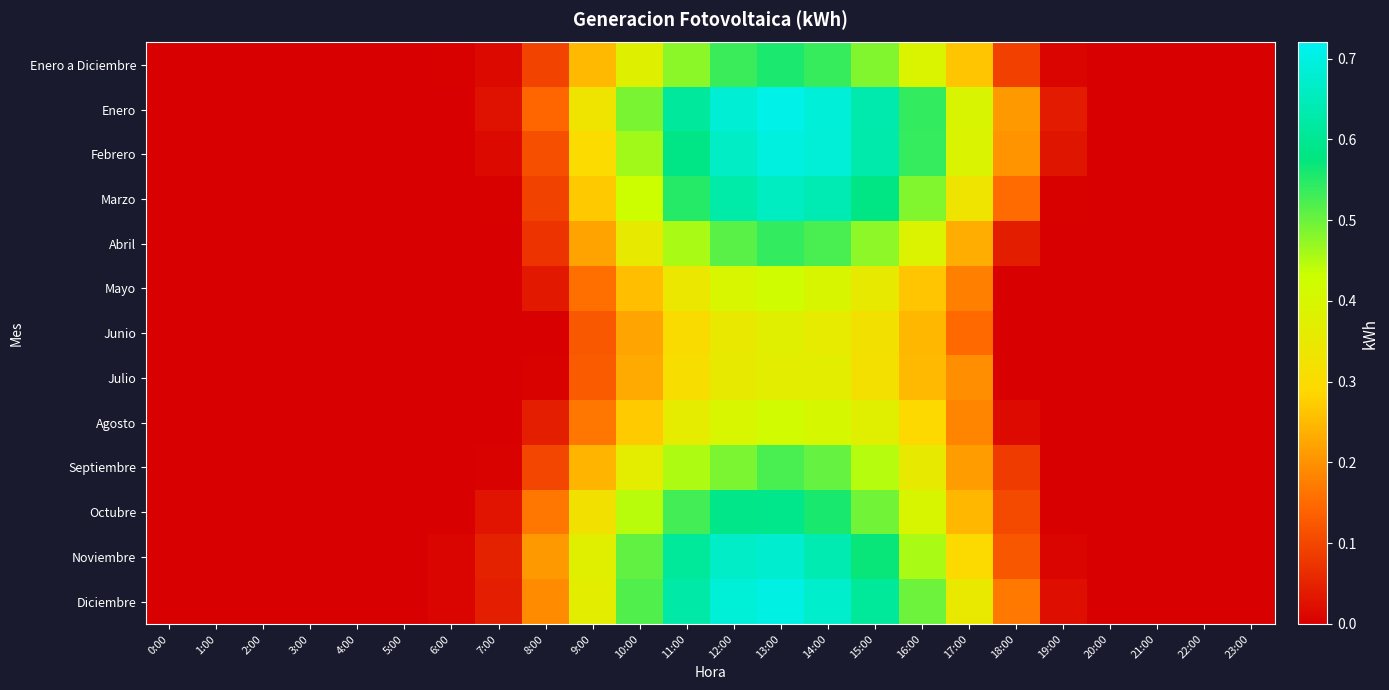

Reading right to left, list all the values displayed in this chart.

Enero a Diciembre: 23:00=0.0	22:00=0.0	21:00=0.0	20:00=0.0	19:00=0.0	18:00=0.1	17:00=0.3	16:00=0.4	15:00=0.5	14:00=0.5	13:00=0.6	12:00=0.5	11:00=0.5	10:00=0.4	9:00=0.2	8:00=0.1	7:00=0.0	6:00=0.0	5:00=0.0	4:00=0.0	3:00=0.0	2:00=0.0	1:00=0.0	0:00=0.0
Enero: 23:00=0.0	22:00=0.0	21:00=0.0	20:00=0.0	19:00=0.0	18:00=0.2	17:00=0.4	16:00=0.5	15:00=0.6	14:00=0.7	13:00=0.7	12:00=0.7	11:00=0.6	10:00=0.5	9:00=0.3	8:00=0.1	7:00=0.0	6:00=0.0	5:00=0.0	4:00=0.0	3:00=0.0	2:00=0.0	1:00=0.0	0:00=0.0
Febrero: 23:00=0.0	22:00=0.0	21:00=0.0	20:00=0.0	19:00=0.0	18:00=0.2	17:00=0.4	16:00=0.5	15:00=0.6	14:00=0.7	13:00=0.7	12:00=0.7	11:00=0.6	10:00=0.5	9:00=0.3	8:00=0.1	7:00=0.0	6:00=0.0	5:00=0.0	4:00=0.0	3:00=0.0	2:00=0.0	1:00=0.0	0:00=0.0
Marzo: 23:00=0.0	22:00=0.0	21:00=0.0	20:00=0.0	19:00=0.0	18:00=0.2	17:00=0.3	16:00=0.5	15:00=0.6	14:00=0.6	13:00=0.7	12:00=0.6	11:00=0.5	10:00=0.4	9:00=0.3	8:00=0.1	7:00=0.0	6:00=0.0	5:00=0.0	4:00=0.0	3:00=0.0	2:00=0.0	1:00=0.0	0:00=0.0
Abril: 23:00=0.0	22:00=0.0	21:00=0.0	20:00=0.0	19:00=0.0	18:00=0.0	17:00=0.2	16:00=0.4	15:00=0.5	14:00=0.5	13:00=0.5	12:00=0.5	11:00=0.5	10:00=0.4	9:00=0.2	8:00=0.1	7:00=0.0	6:00=0.0	5:00=0.0	4:00=0.0	3:00=0.0	2:00=0.0	1:00=0.0	0:00=0.0
Mayo: 23:00=0.0	22:00=0.0	21:00=0.0	20:00=0.0	19:00=0.0	18:00=0.0	17:00=0.2	16:00=0.3	15:00=0.4	14:00=0.4	13:00=0.4	12:00=0.4	11:00=0.3	10:00=0.3	9:00=0.2	8:00=0.0	7:00=0.0	6:00=0.0	5:00=0.0	4:00=0.0	3:00=0.0	2:00=0.0	1:00=0.0	0:00=0.0
Junio: 23:00=0.0	22:00=0.0	21:00=0.0	20:00=0.0	19:00=0.0	18:00=0.0	17:00=0.1	16:00=0.2	15:00=0.3	14:00=0.4	13:00=0.4	12:00=0.3	11:00=0.3	10:00=0.2	9:00=0.1	8:00=0.0	7:00=0.0	6:00=0.0	5:00=0.0	4:00=0.0	3:00=0.0	2:00=0.0	1:00=0.0	0:00=0.0
Julio: 23:00=0.0	22:00=0.0	21:00=0.0	20:00=0.0	19:00=0.0	18:00=0.0	17:00=0.2	16:00=0.2	15:00=0.3	14:00=0.4	13:00=0.4	12:00=0.4	11:00=0.3	10:00=0.2	9:00=0.1	8:00=0.0	7:00=0.0	6:00=0.0	5:00=0.0	4:00=0.0	3:00=0.0	2:00=0.0	1:00=0.0	0:00=0.0
Agosto: 23:00=0.0	22:00=0.0	21:00=0.0	20:00=0.0	19:00=0.0	18:00=0.0	17:00=0.2	16:00=0.3	15:00=0.4	14:00=0.4	13:00=0.4	12:00=0.4	11:00=0.4	10:00=0.3	9:00=0.2	8:00=0.0	7:00=0.0	6:00=0.0	5:00=0.0	4:00=0.0	3:00=0.0	2:00=0.0	1:00=0.0	0:00=0.0
Septiembre: 23:00=0.0	22:00=0.0	21:00=0.0	20:00=0.0	19:00=0.0	18:00=0.1	17:00=0.2	16:00=0.4	15:00=0.4	14:00=0.5	13:00=0.5	12:00=0.5	11:00=0.5	10:00=0.4	9:00=0.2	8:00=0.1	7:00=0.0	6:00=0.0	5:00=0.0	4:00=0.0	3:00=0.0	2:00=0.0	1:00=0.0	0:00=0.0
Octubre: 23:00=0.0	22:00=0.0	21:00=0.0	20:00=0.0	19:00=0.0	18:00=0.1	17:00=0.2	16:00=0.4	15:00=0.5	14:00=0.6	13:00=0.6	12:00=0.6	11:00=0.5	10:00=0.4	9:00=0.3	8:00=0.2	7:00=0.0	6:00=0.0	5:00=0.0	4:00=0.0	3:00=0.0	2:00=0.0	1:00=0.0	0:00=0.0
Noviembre: 23:00=0.0	22:00=0.0	21:00=0.0	20:00=0.0	19:00=0.0	18:00=0.1	17:00=0.3	16:00=0.5	15:00=0.6	14:00=0.6	13:00=0.7	12:00=0.7	11:00=0.6	10:00=0.5	9:00=0.4	8:00=0.2	7:00=0.1	6:00=0.0	5:00=0.0	4:00=0.0	3:00=0.0	2:00=0.0	1:00=0.0	0:00=0.0
Diciembre: 23:00=0.0	22:00=0.0	21:00=0.0	20:00=0.0	19:00=0.0	18:00=0.2	17:00=0.3	16:00=0.5	15:00=0.6	14:00=0.7	13:00=0.7	12:00=0.7	11:00=0.6	10:00=0.5	9:00=0.4	8:00=0.2	7:00=0.0	6:00=0.0	5:00=0.0	4:00=0.0	3:00=0.0	2:00=0.0	1:00=0.0	0:00=0.0